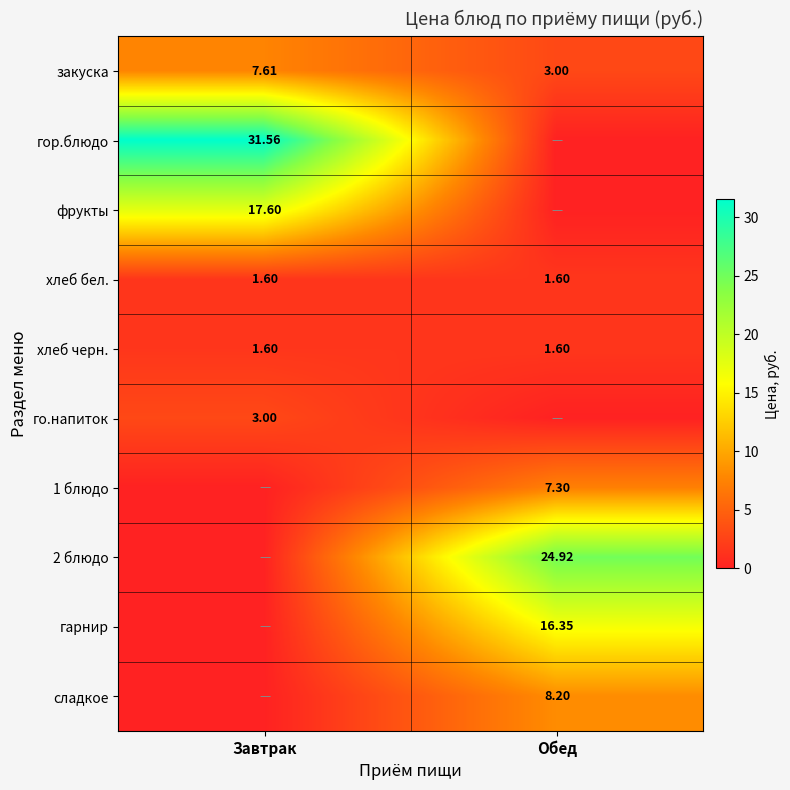

Is it true that сладкое equals 8.2 at Обед?

True